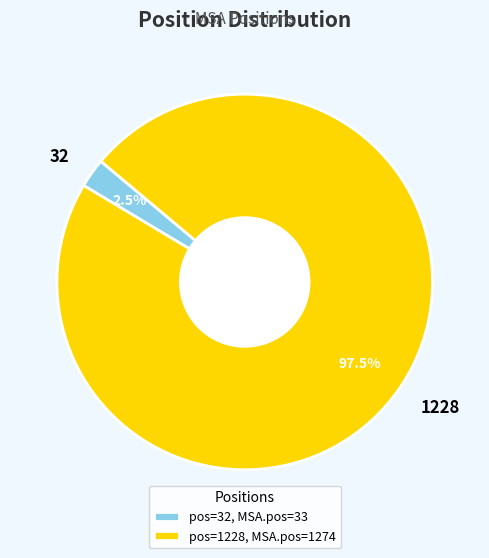

Does 32 account for over 50% of the chart?

No